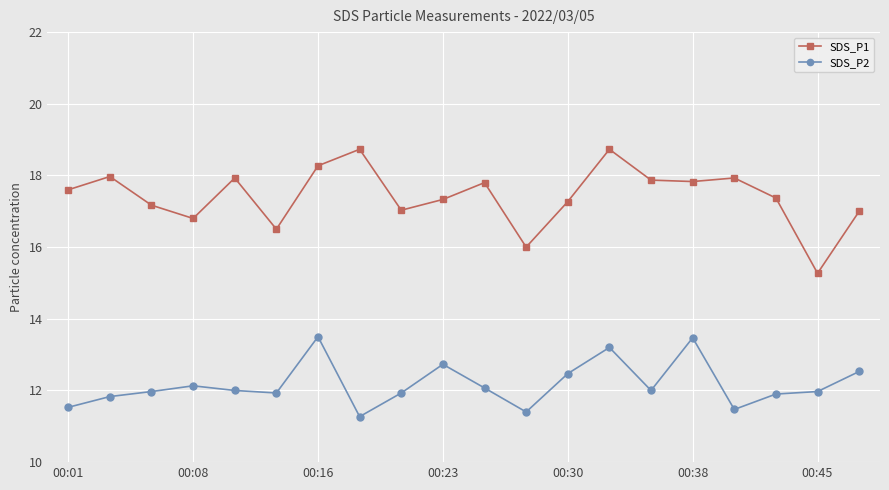

List the series in order of their peak value, lowest first.

SDS_P2, SDS_P1